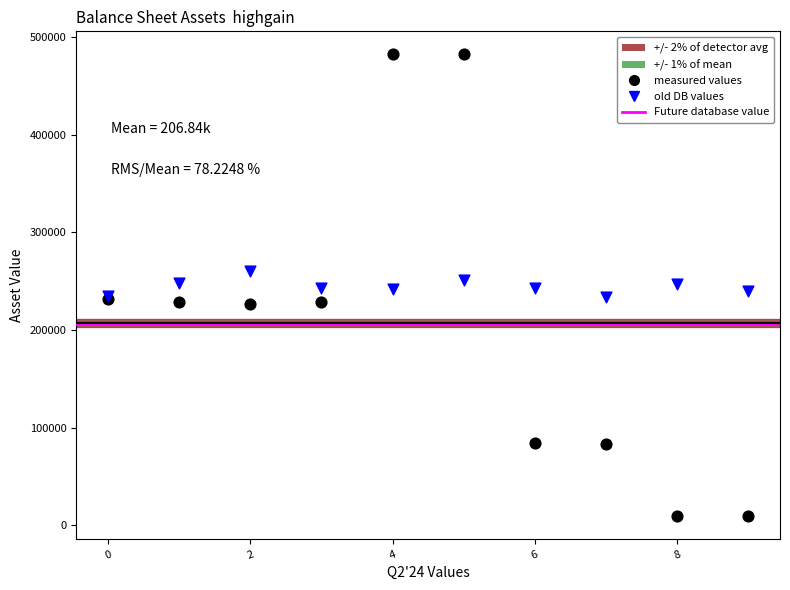

Which series reaches the minimum Y coordinate?

measured values